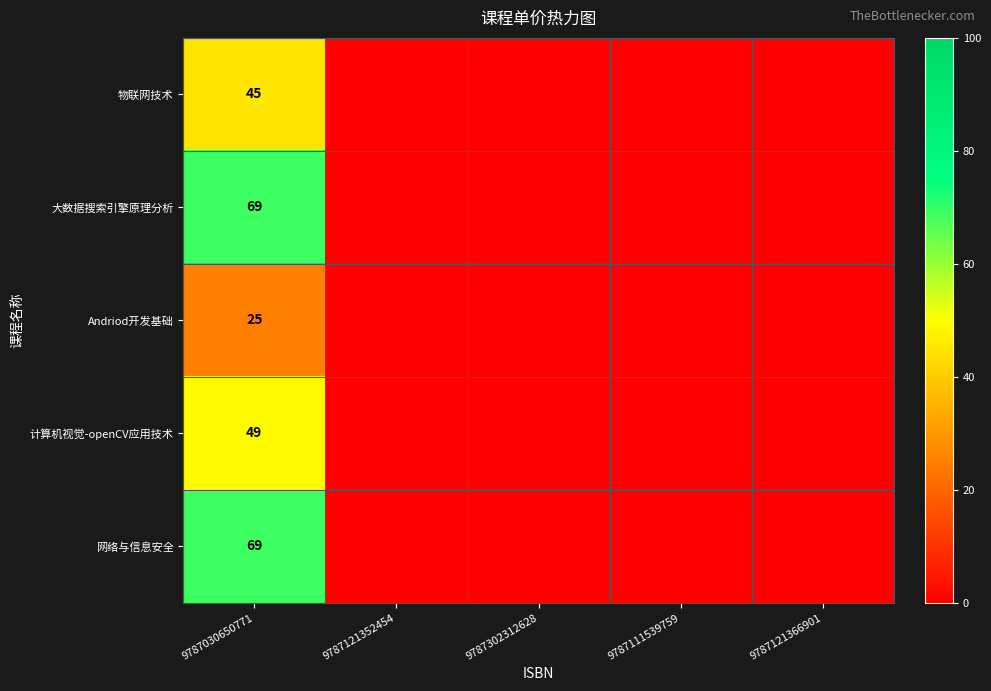

What is the total value across all series at 9787030650771?

257